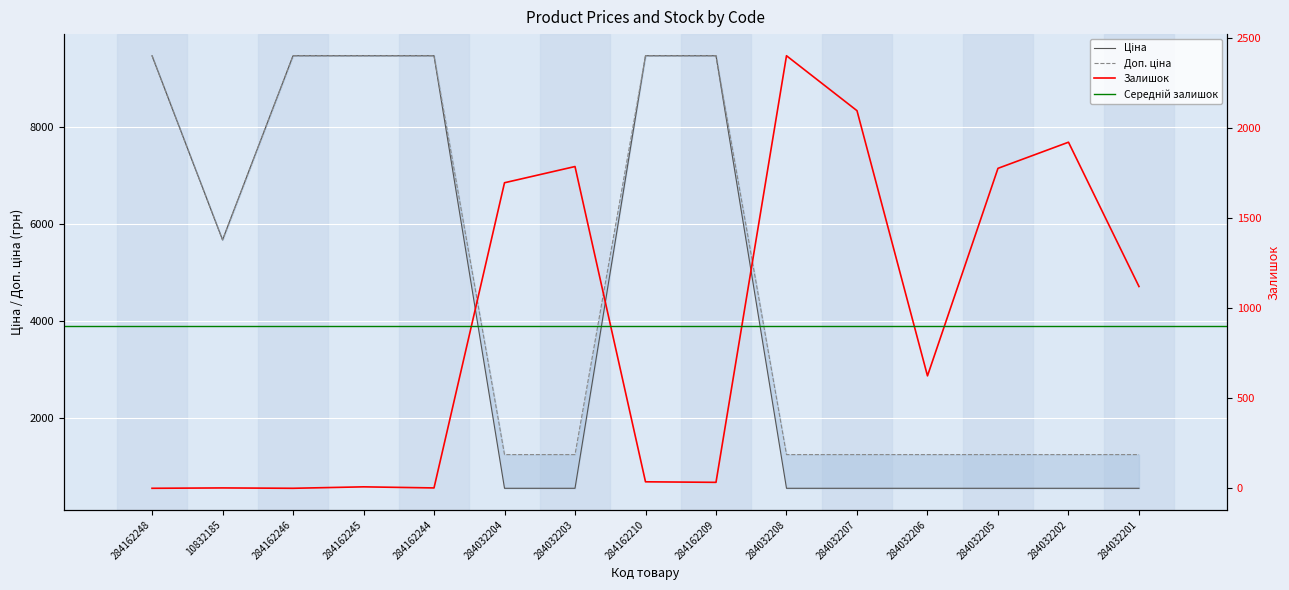

Which has a higher value, 284162246 or 284162248?

284162246